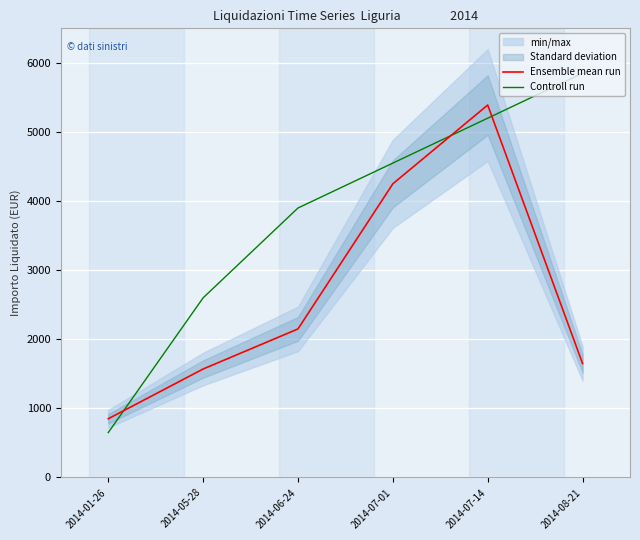

Is it true that Controll run equals 5200 at 2014-07-14?

True